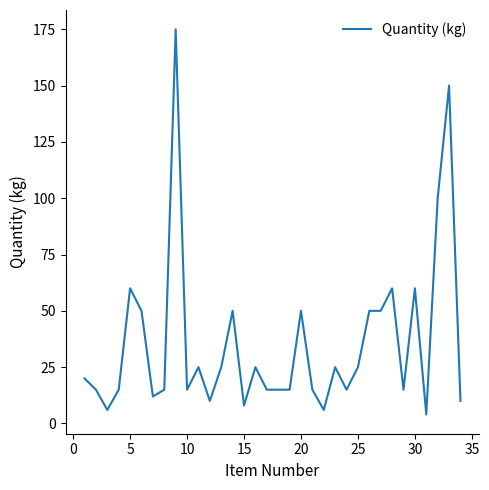

What is the greatest value displayed?

175